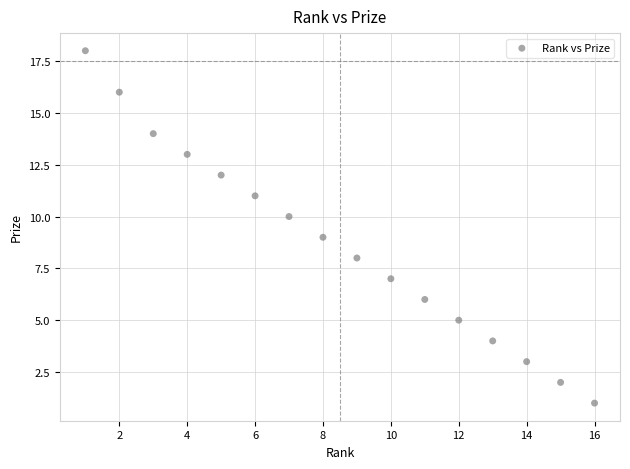

List the coordinates of all points as (Y, X) pairs, reading left to right.

(18, 1)  (16, 2)  (14, 3)  (13, 4)  (12, 5)  (11, 6)  (10, 7)  (9, 8)  (8, 9)  (7, 10)  (6, 11)  (5, 12)  (4, 13)  (3, 14)  (2, 15)  (1, 16)